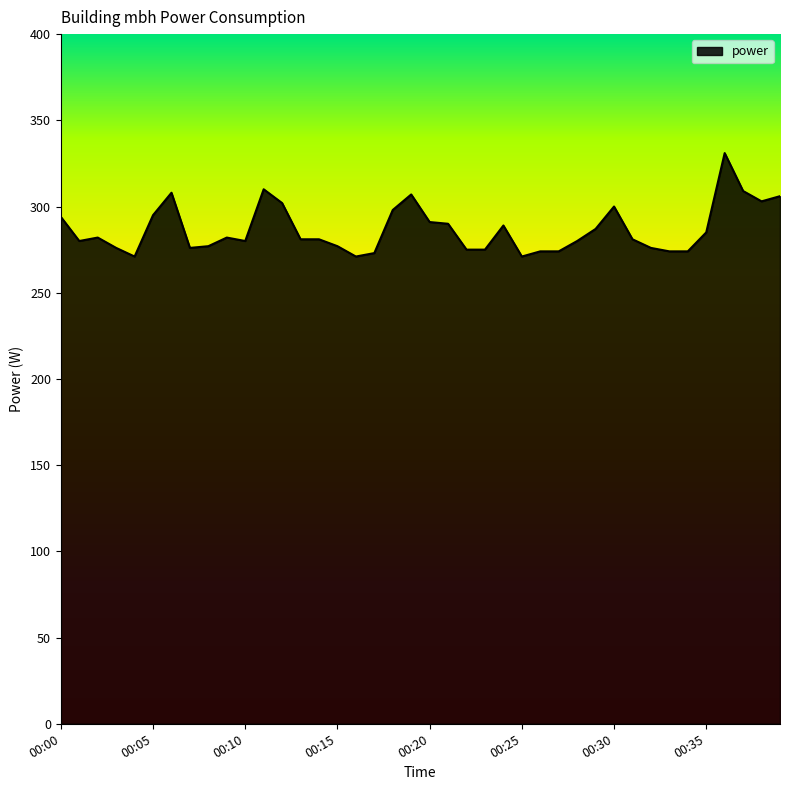

What is the smallest value displayed?

271